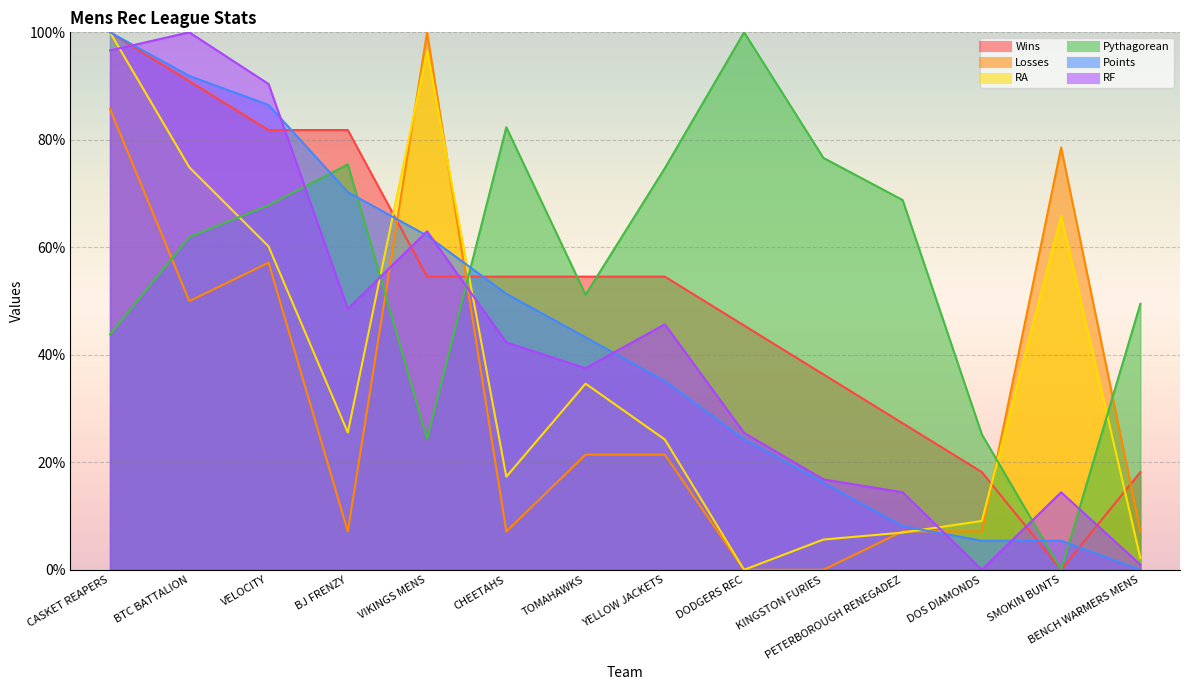

Between SMOKIN BUNTS and VELOCITY, which is larger?

VELOCITY